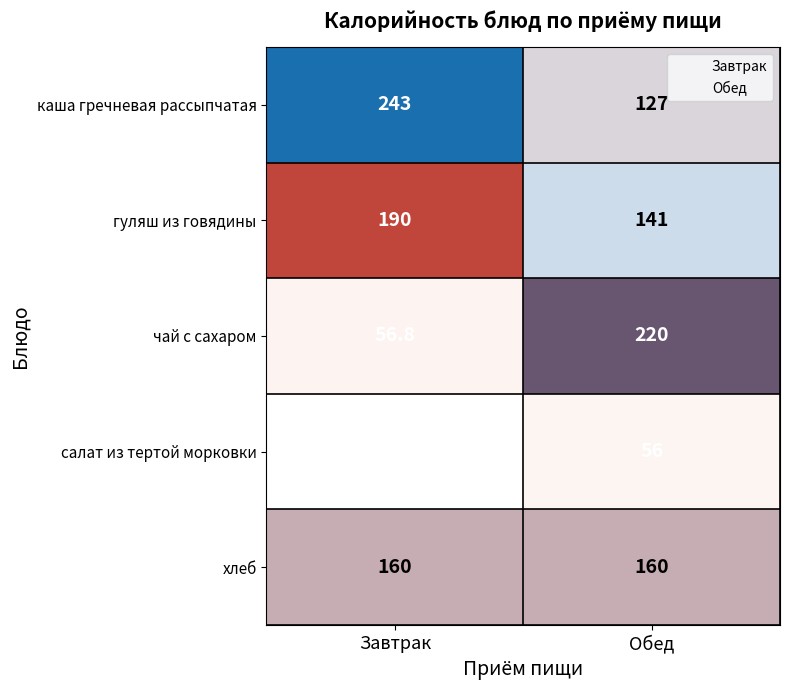

At which label does чай с сахаром reach its peak?

Обед